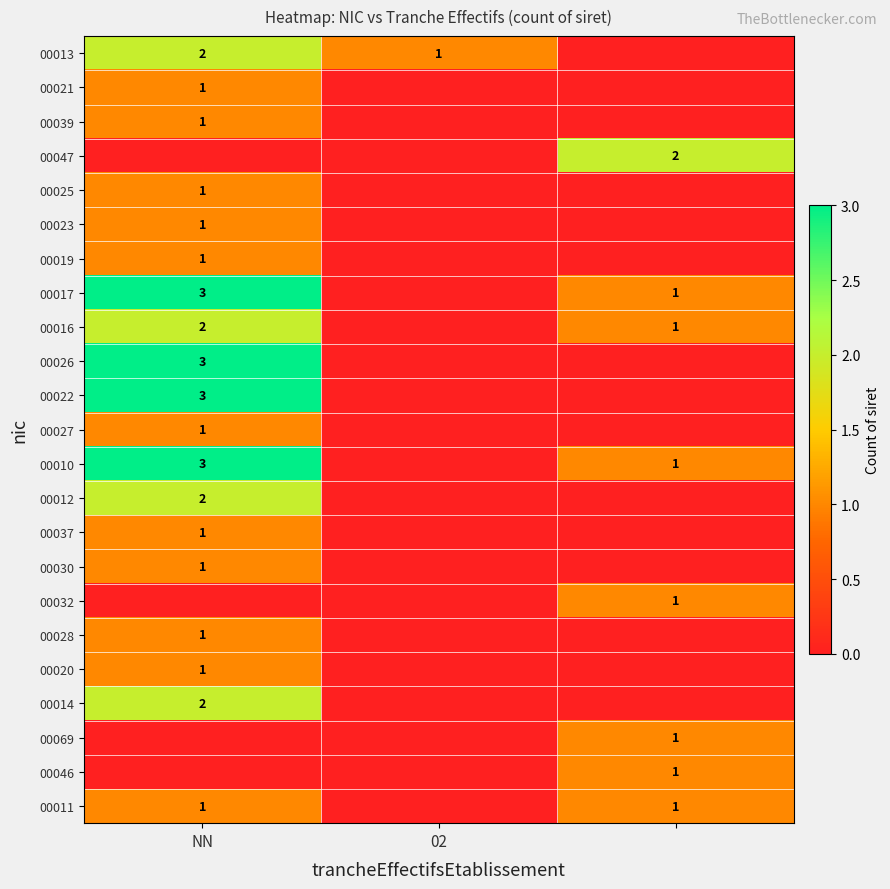

The value of 00026 at NN is 3. True or false?

True